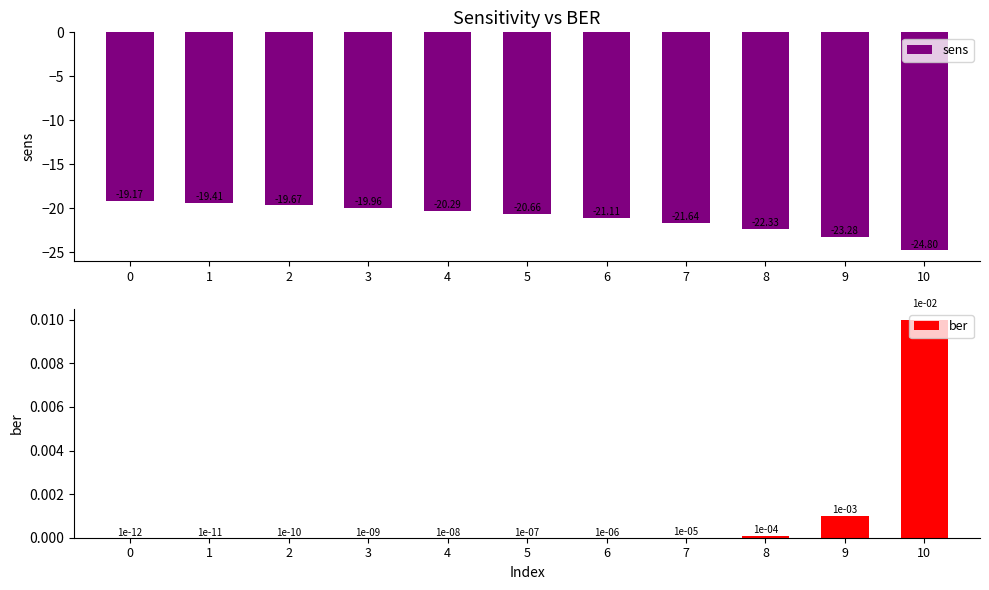

Reading left to right, what are all the values shown in this chart?

sens: 0=-19.2	1=-19.4	2=-19.7	3=-20.0	4=-20.3	5=-20.7	6=-21.1	7=-21.6	8=-22.3	9=-23.3	10=-24.8
ber: 0=0.0	1=0.0	2=0.0	3=0.0	4=0.0	5=0.0	6=0.0	7=0.0	8=0.0	9=0.0	10=0.0